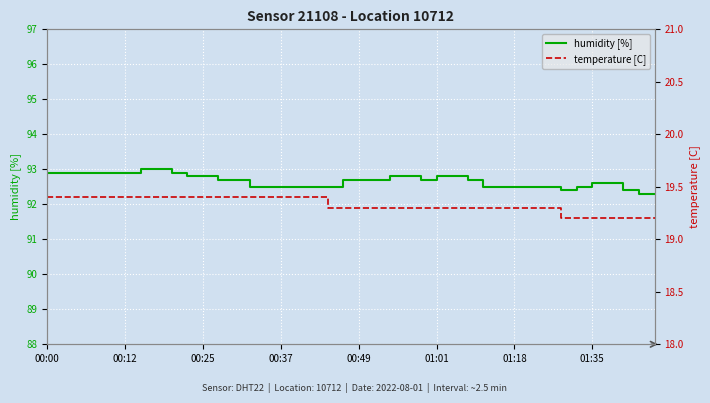

What is the sum of all temperature [C] values?

773.1